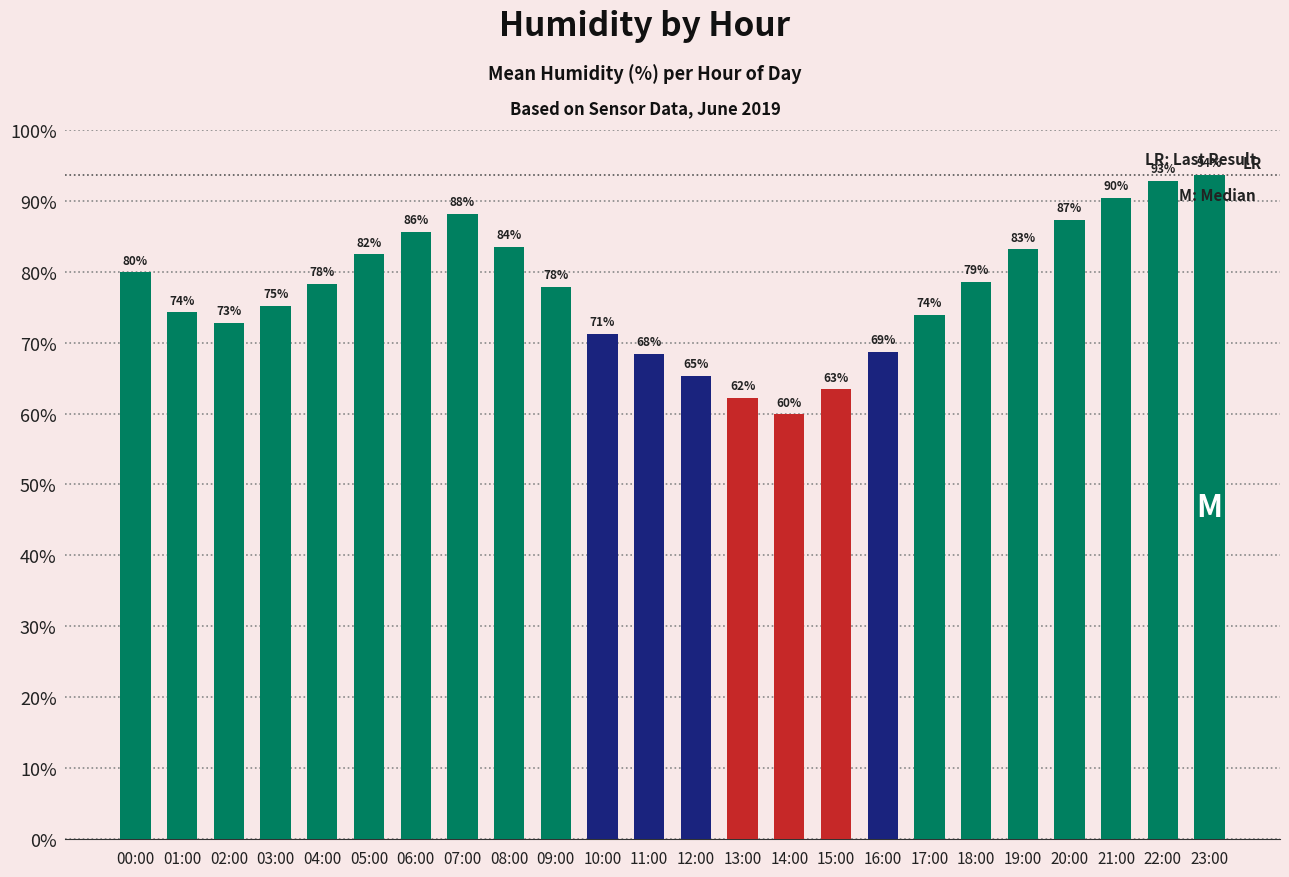

What position from the left is 09:00?

10